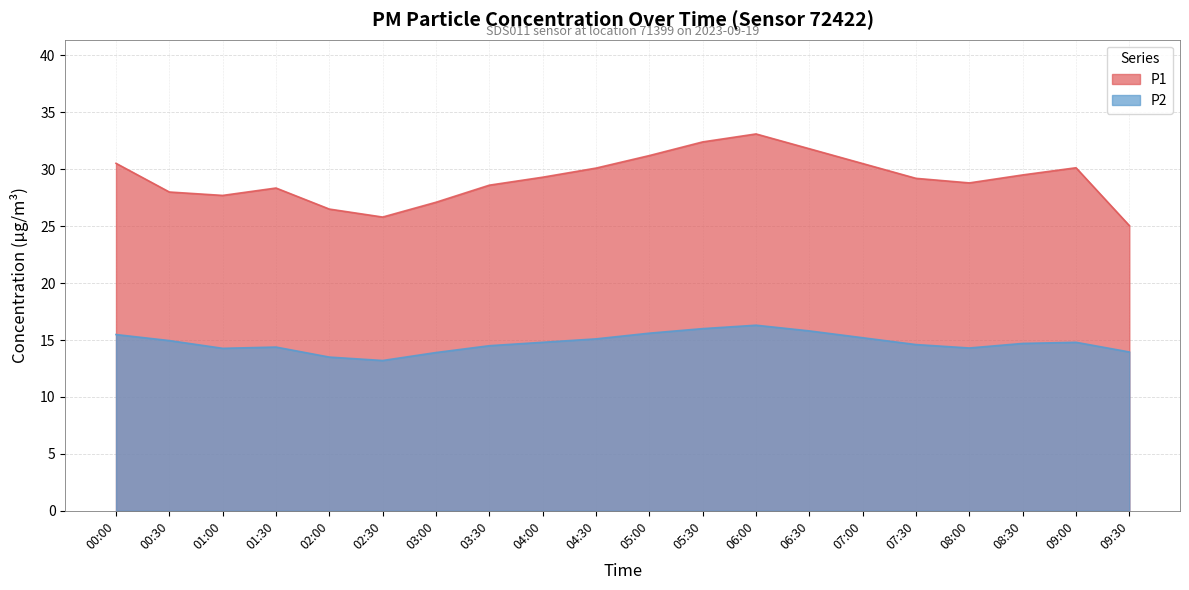

Which category has the lowest value across all series?

02:30